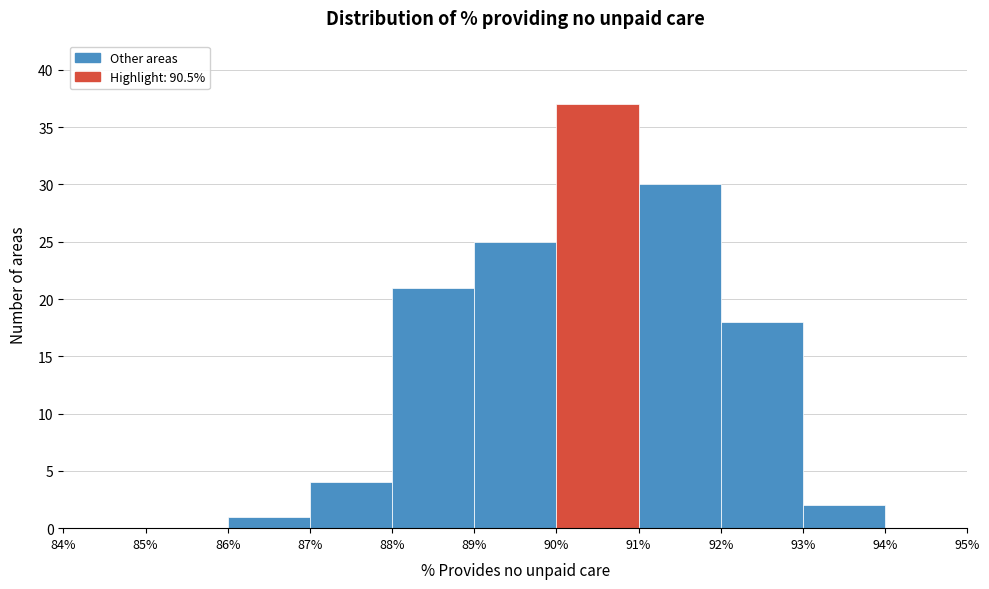

Reading left to right, list every bar in this chart as the range it spans on the x-axis followed by its height. The values are not printed on the chart, so give them approximately, as read against the axis.

84% to 85%: 0
85% to 86%: 0
86% to 87%: 1
87% to 88%: 4
88% to 89%: 21
89% to 90%: 25
90% to 91%: 37
91% to 92%: 30
92% to 93%: 18
93% to 94%: 2
94% to 95%: 0